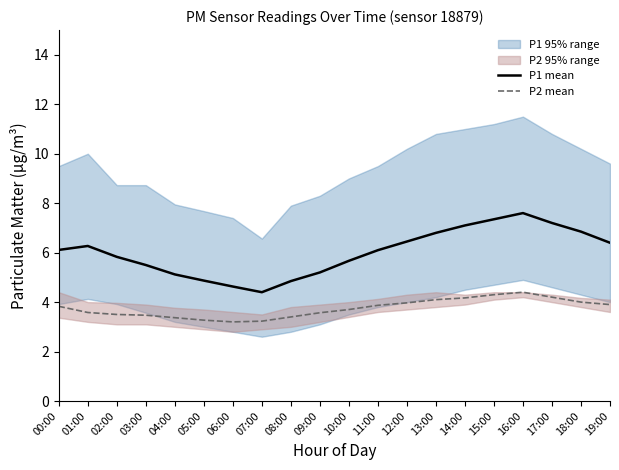

List the labels in order of P1 mean value, smallest first.

07:00, 06:00, 08:00, 05:00, 04:00, 09:00, 03:00, 10:00, 02:00, 11:00, 00:00, 01:00, 19:00, 12:00, 13:00, 18:00, 14:00, 17:00, 15:00, 16:00